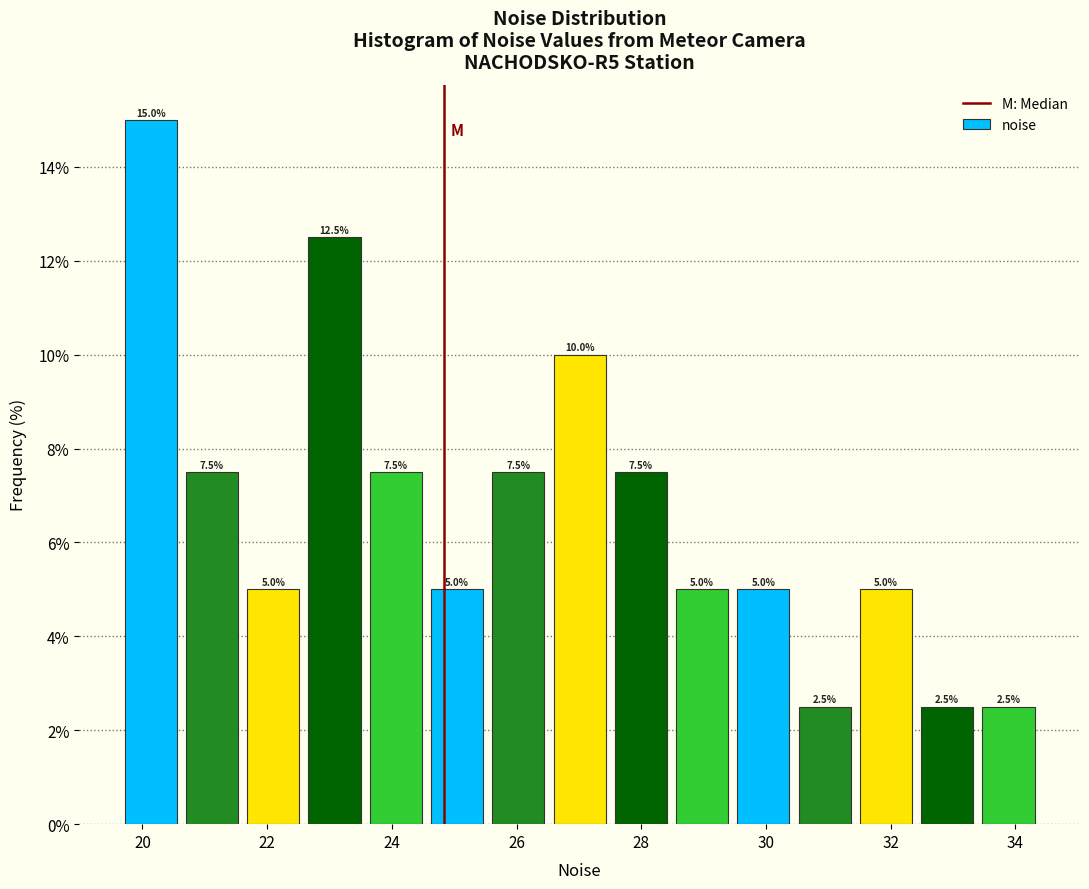

Over which range of the x-axis is the bar tallest?

19.8 to 20.6